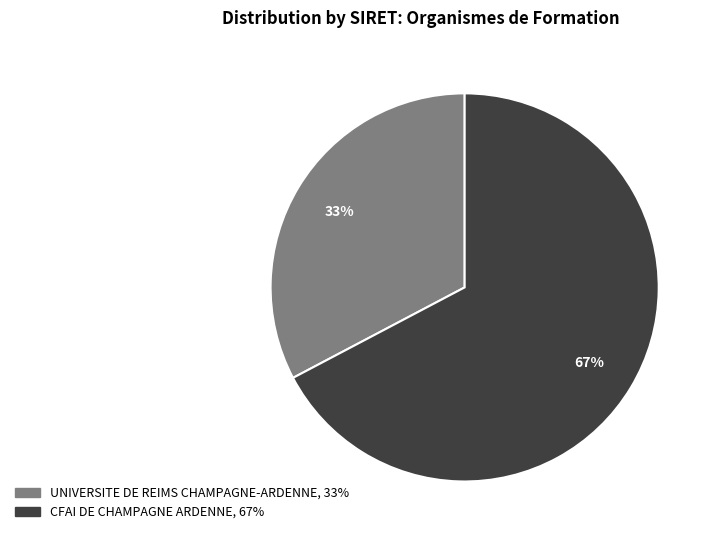

How many slices are in this pie chart?

2